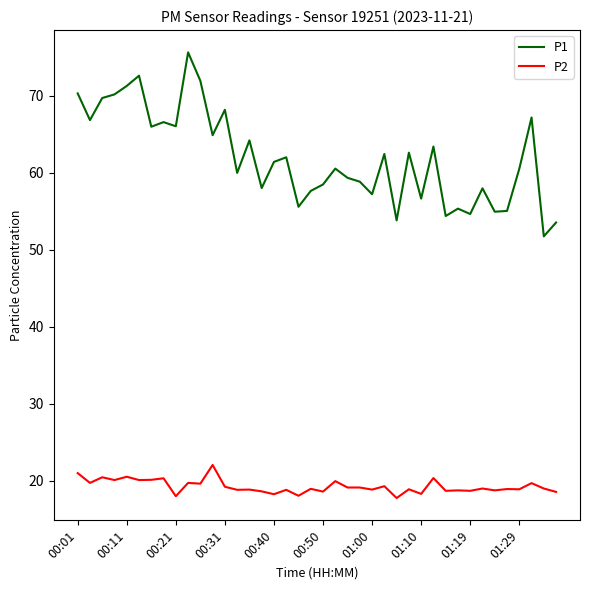

True or false: P2 and P1 intersect in this chart.

False